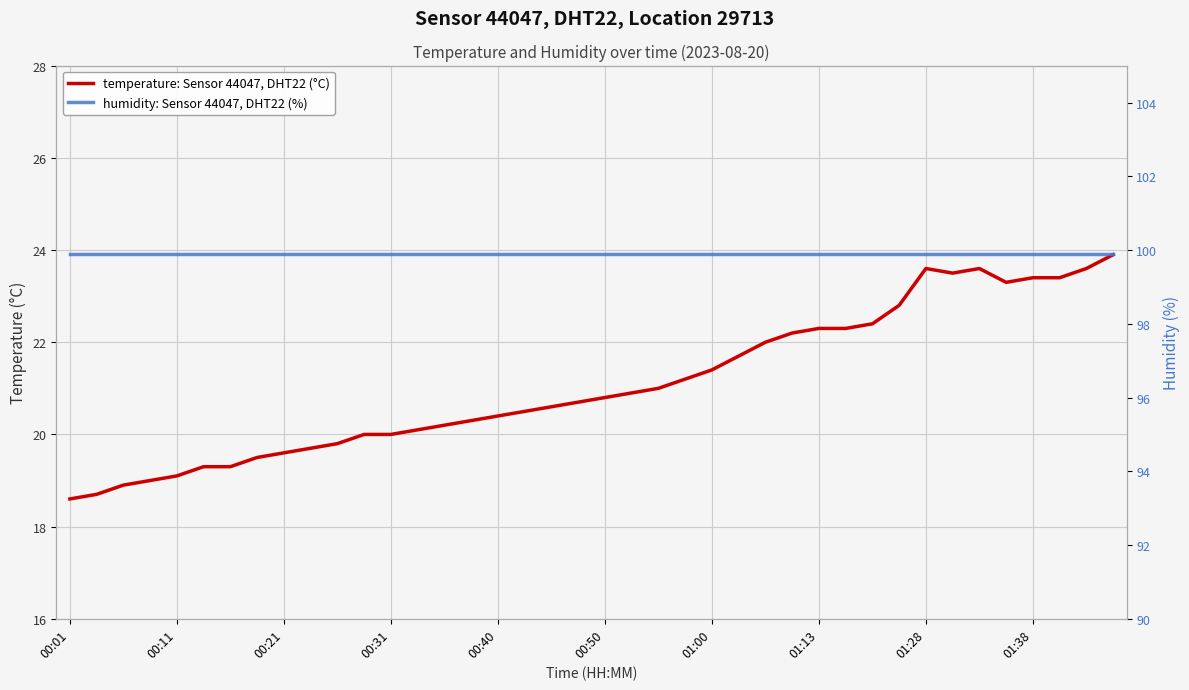

What are all the series names shown in the legend?

temperature: Sensor 44047, DHT22 (°C), humidity: Sensor 44047, DHT22 (%)